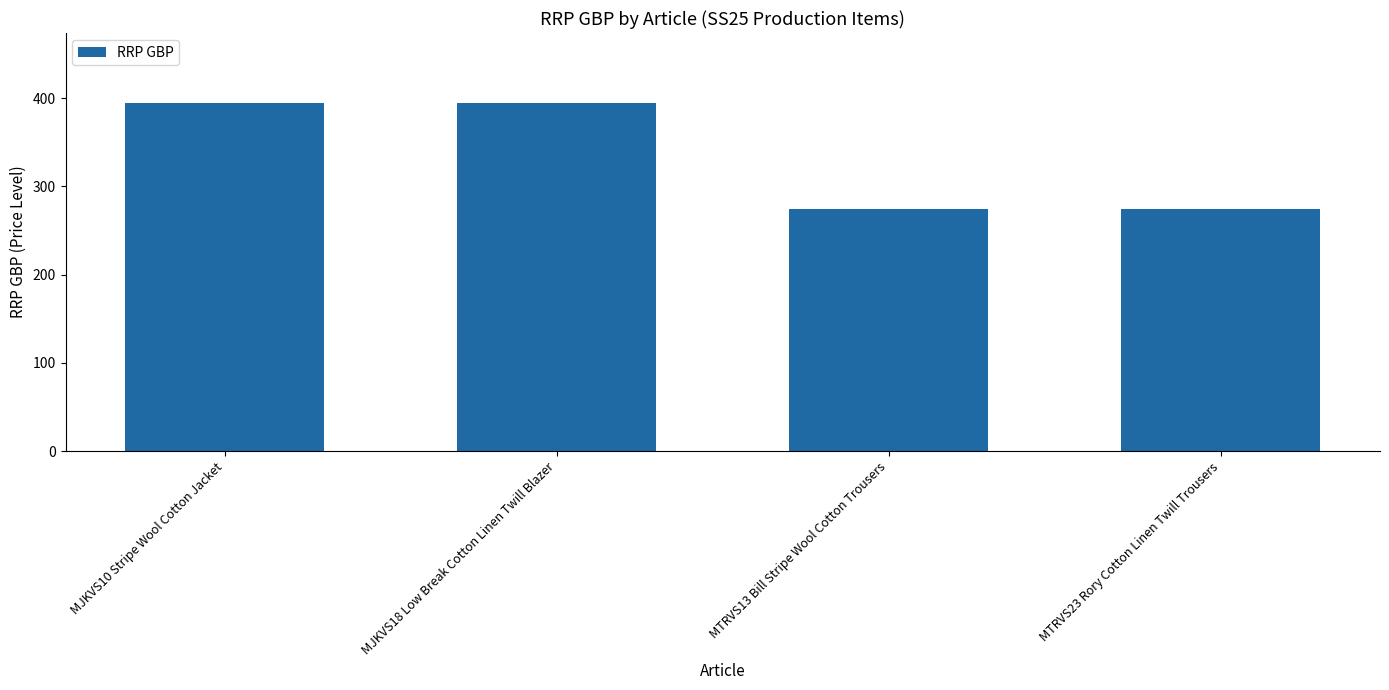

The chart shows a value of 188 at MTRVS23 Rory Cotton Linen Twill Trousers. True or false?

False